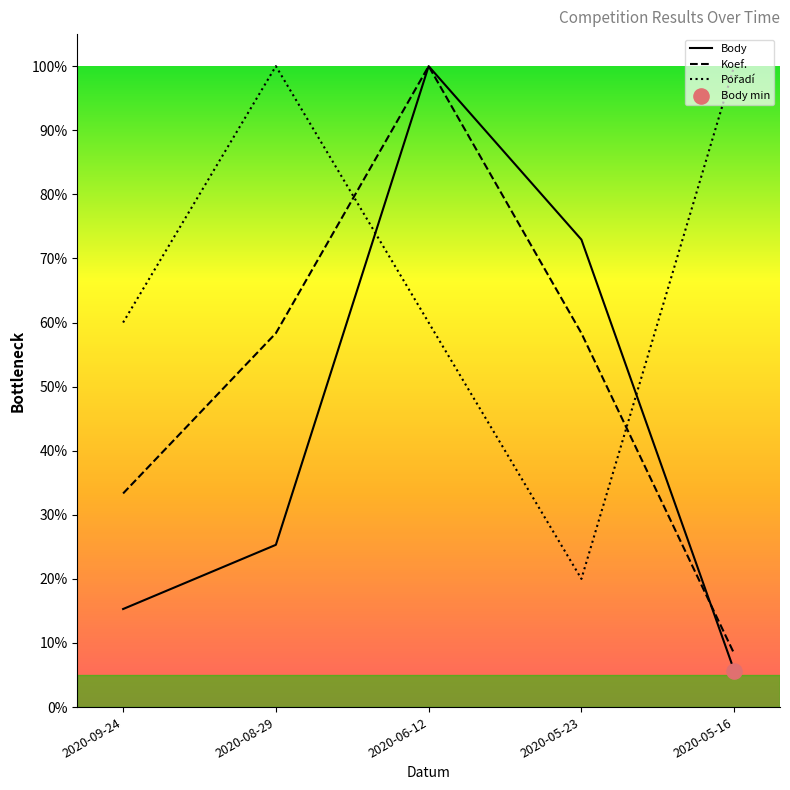

At how many categories does at least one series exceed 0?

5